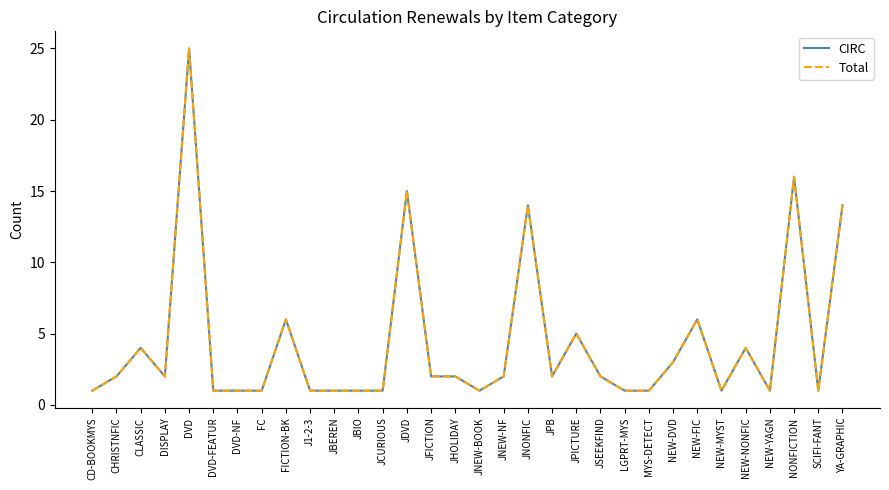

What is the label of the 11th point from the right?

JSEEKFIND